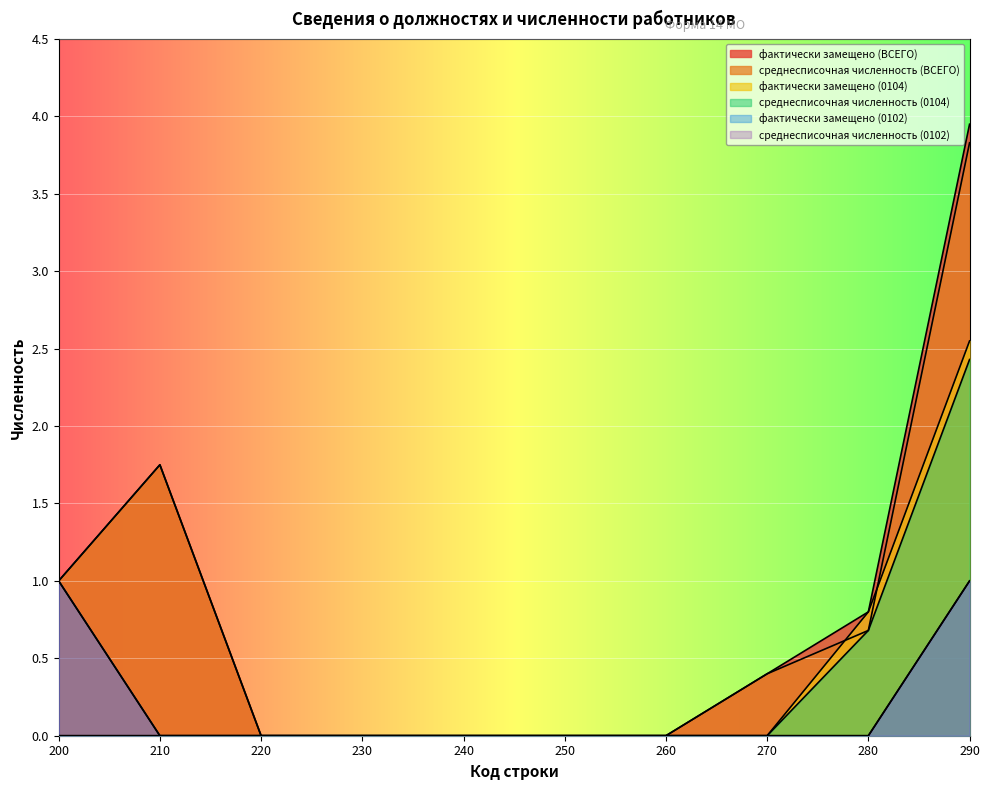

What is the value of the среднесписочная численность (ВСЕГО) point at the 1st from the left?

1.0